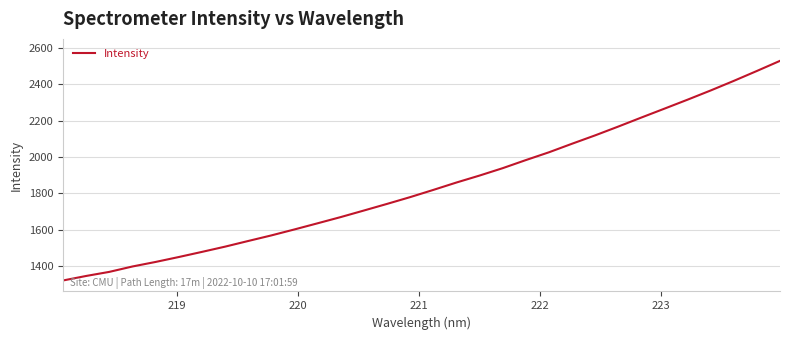

True or false: there are more than 2 points higher than both neighbors.

False